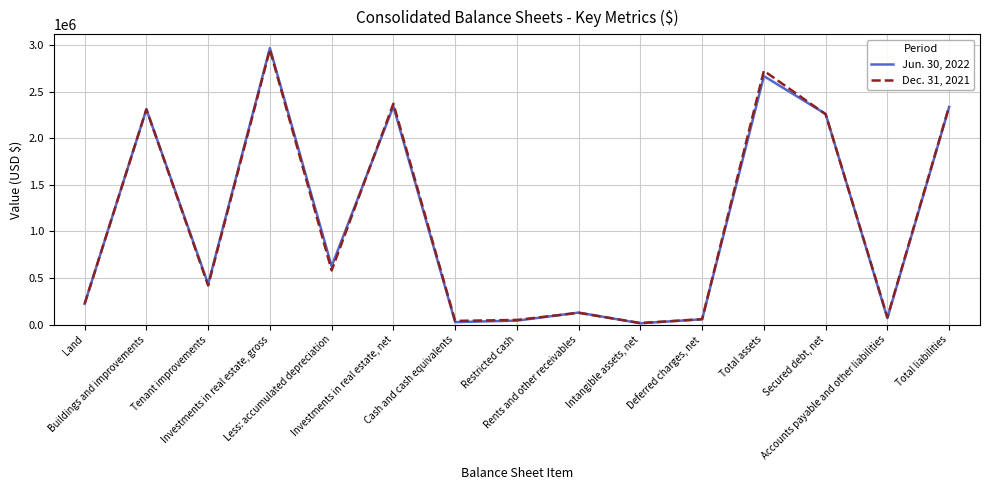

Is the value of Dec. 31, 2021 at Secured debt, net greater than the value of Jun. 30, 2022 at Tenant improvements?

Yes